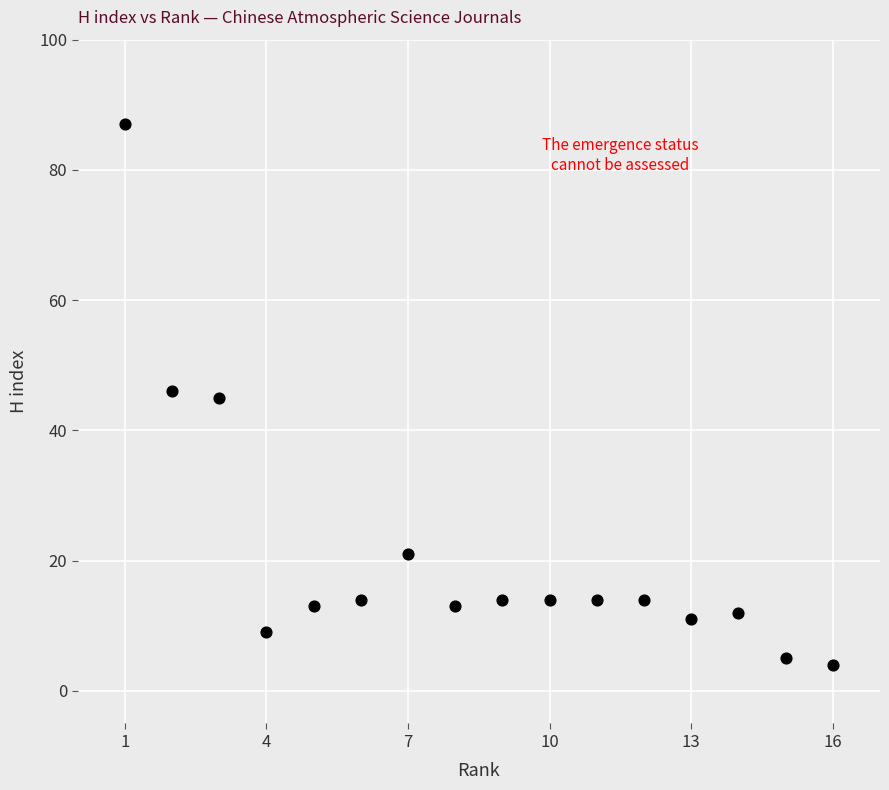

What is the range of X values (max minus min)?

15